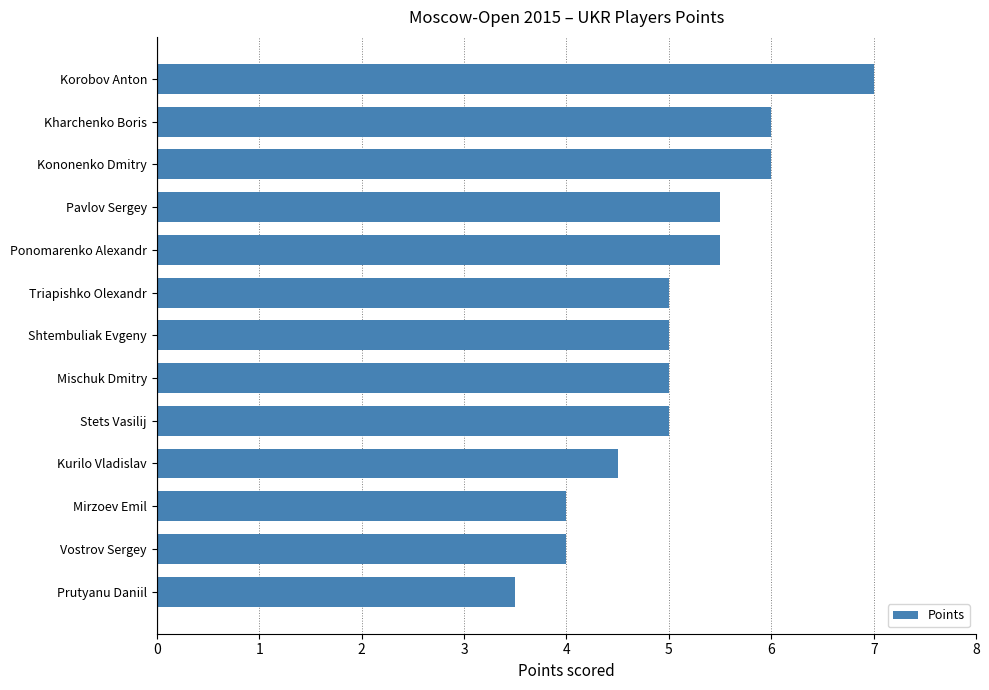

What is the difference between the second highest and minimum values?

2.5